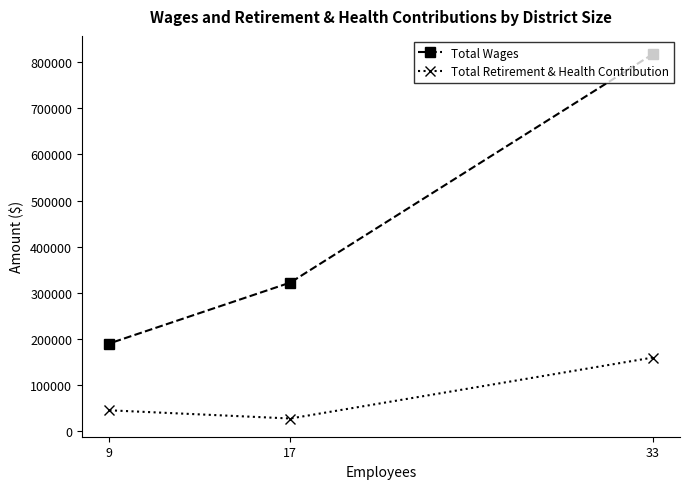

Reading right to left, transcribe all the data shown in this chart.

Total Wages: 33=817474	17=322279	9=190109
Total Retirement & Health Contribution: 33=159732	17=27612	9=45415